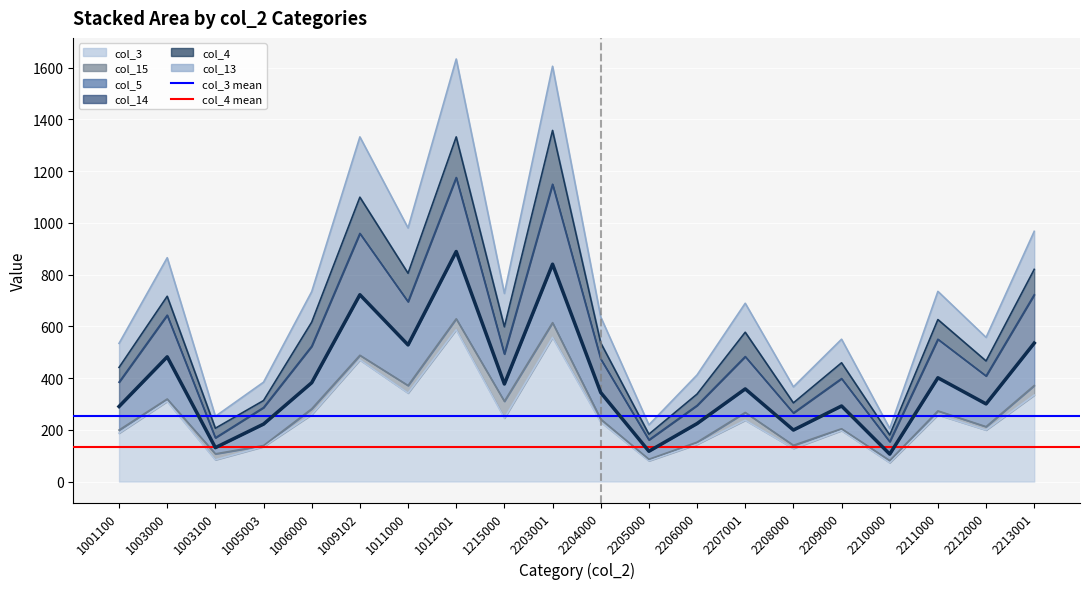

True or false: col_3 has a value of 140 at 1215000.

False